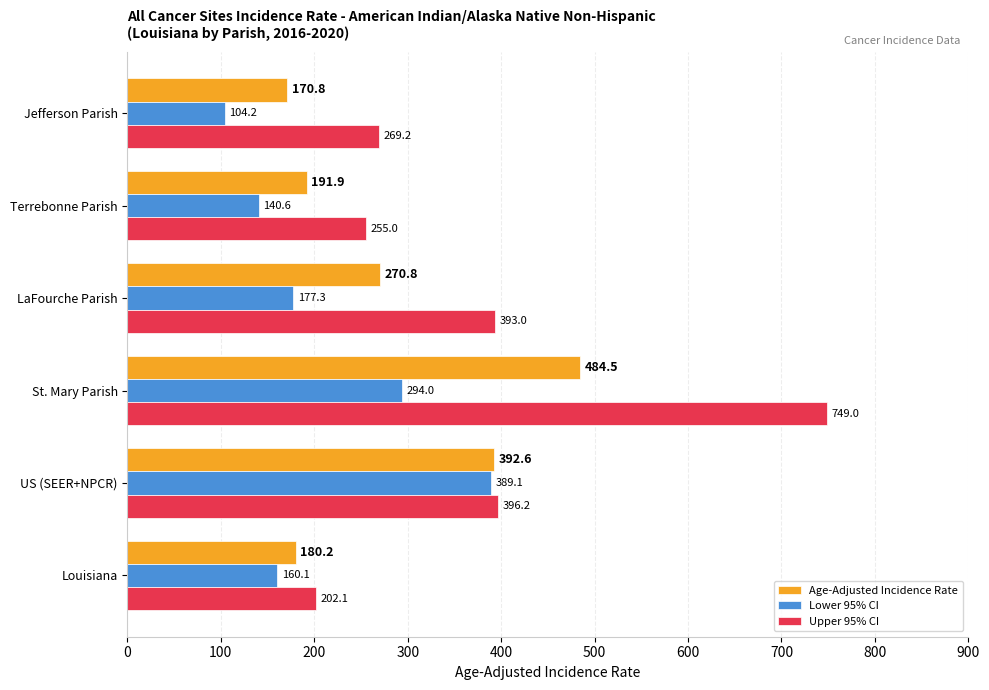

List the series in order of their peak value, highest first.

Upper 95% CI, Age-Adjusted Incidence Rate, Lower 95% CI